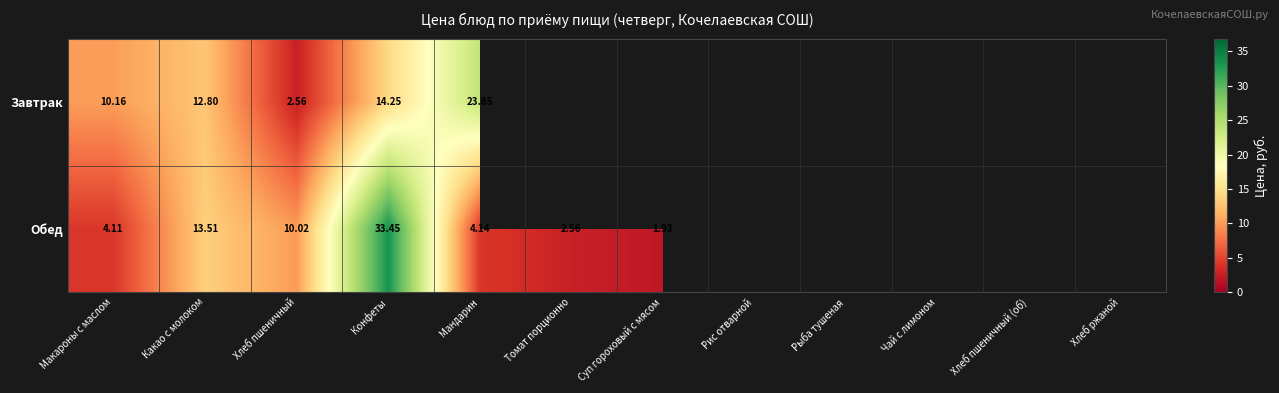

At how many categories does at least one series exceed 17?

2